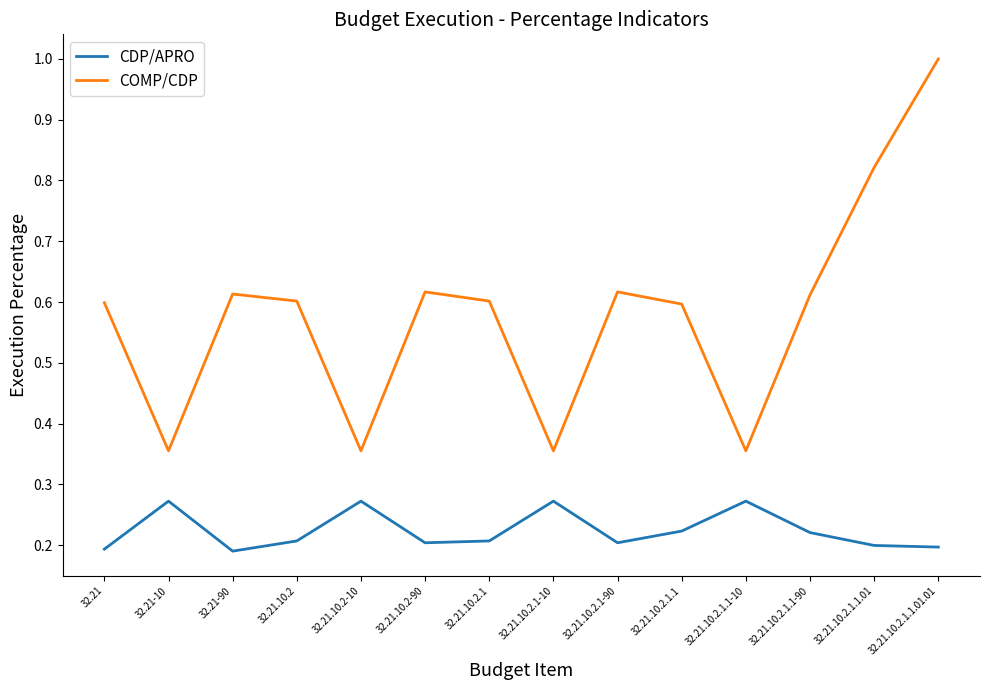

Which series changed the most between 32.21.10.2.1.1 and 32.21.10.2.1.1.01?

COMP/CDP